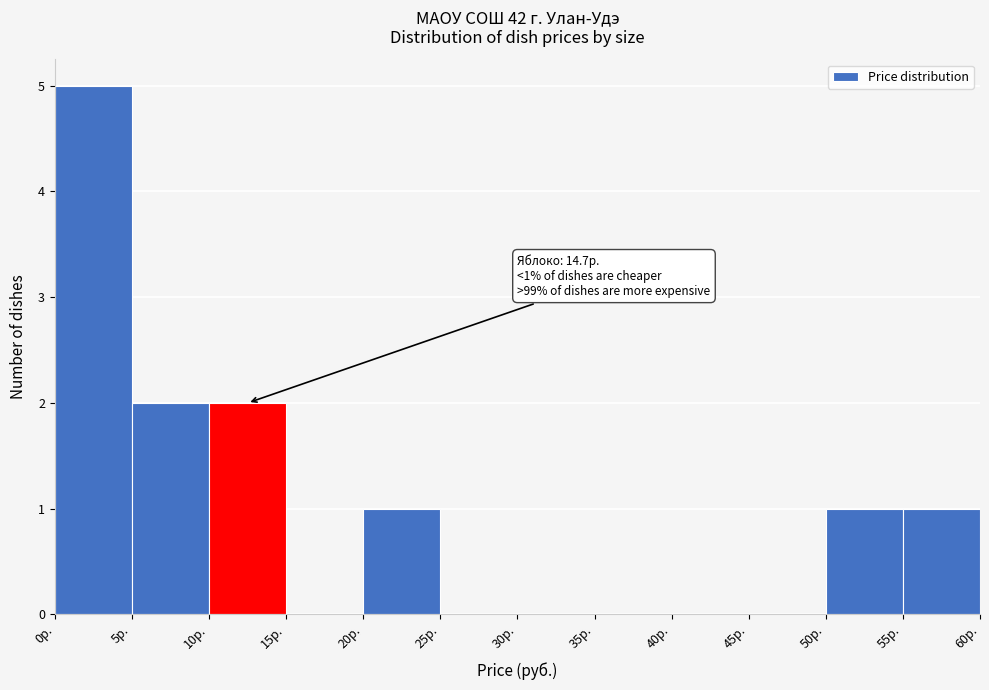

Over which range of the x-axis is the bar tallest?

0 to 5